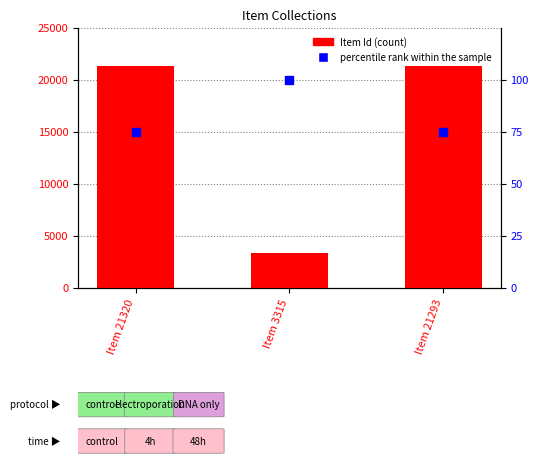

Which series has the largest total across all categories?

Item Id